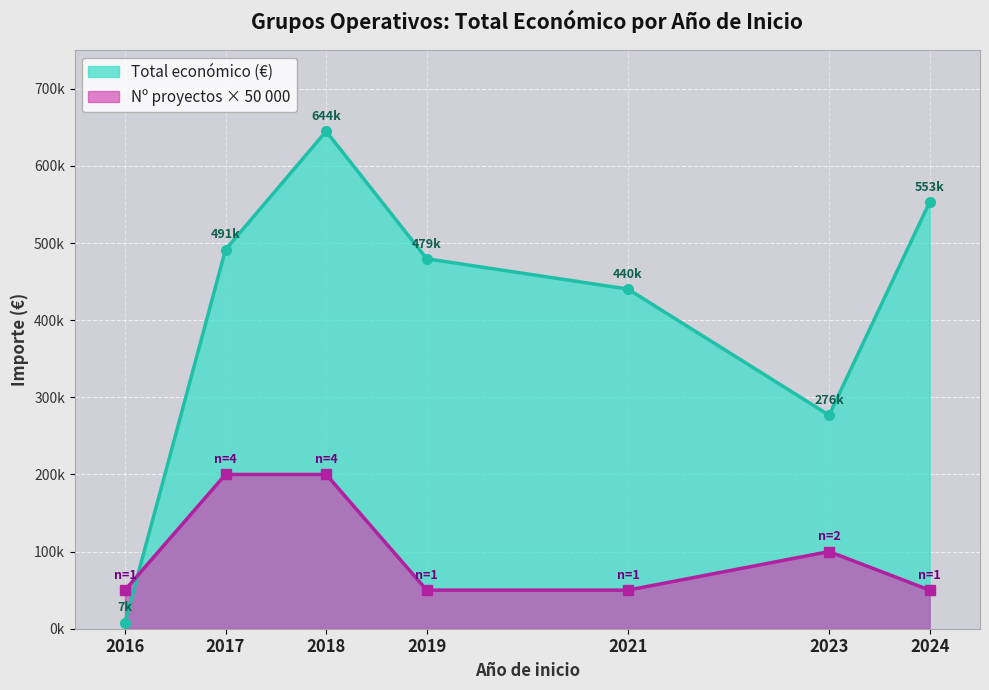

The value at 2016 is 7980. True or false?

True